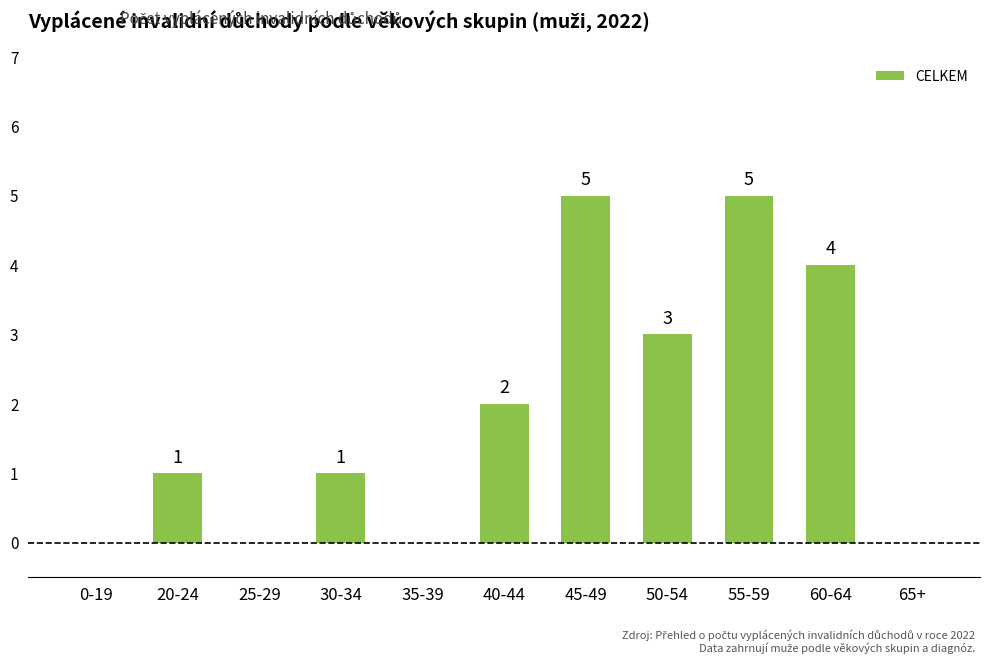

What is the sum of the values at 30-34 and 0-19?

1